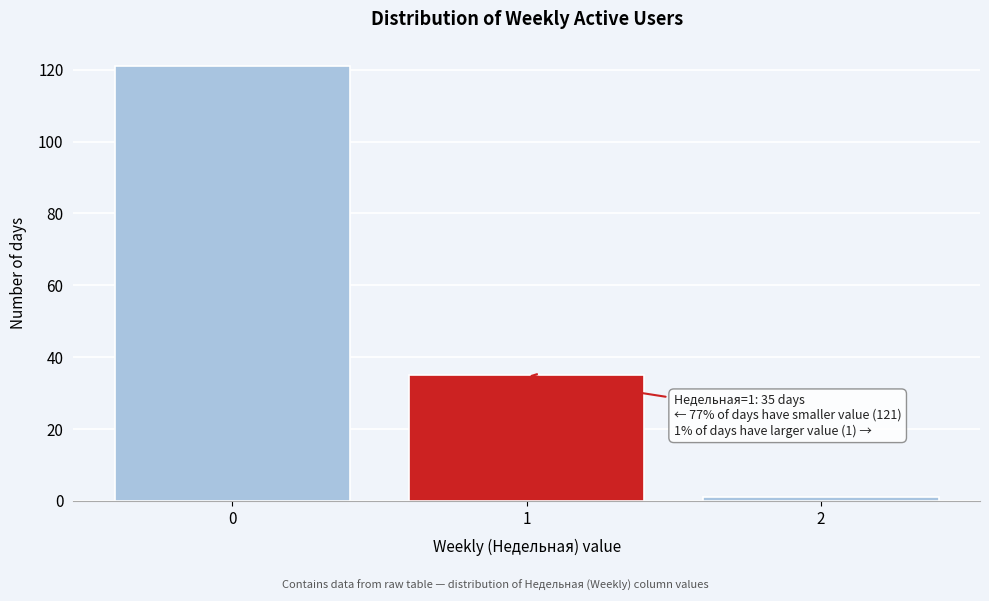

Reading left to right, extract all data points from this chart.

0=121	1=35	2=1